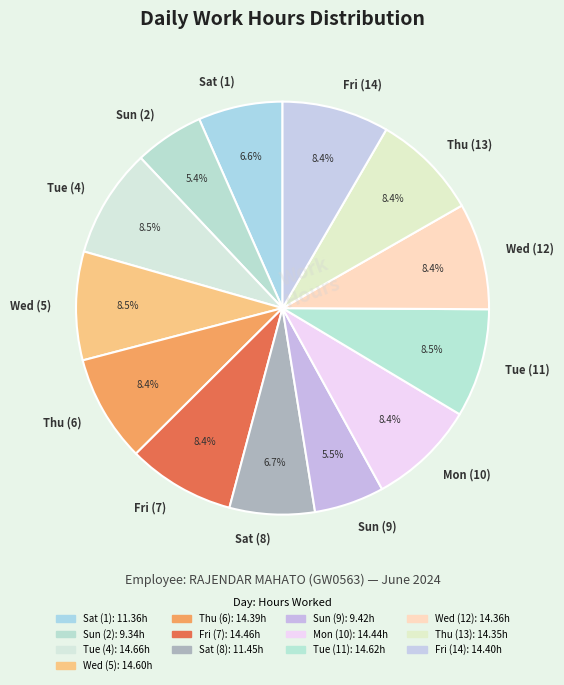

To the nearest percent, what portion does Sat (1) represent?

7%